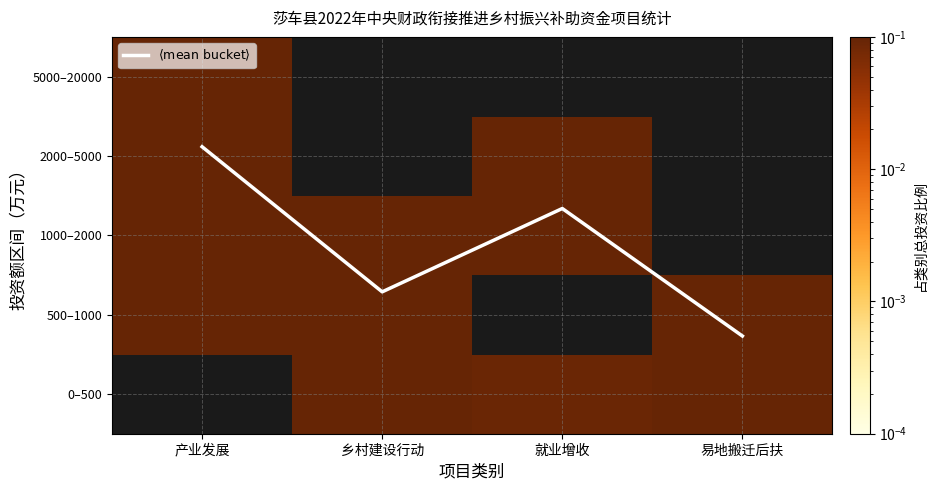

How many data points in 5000–20000 are above 0?

1